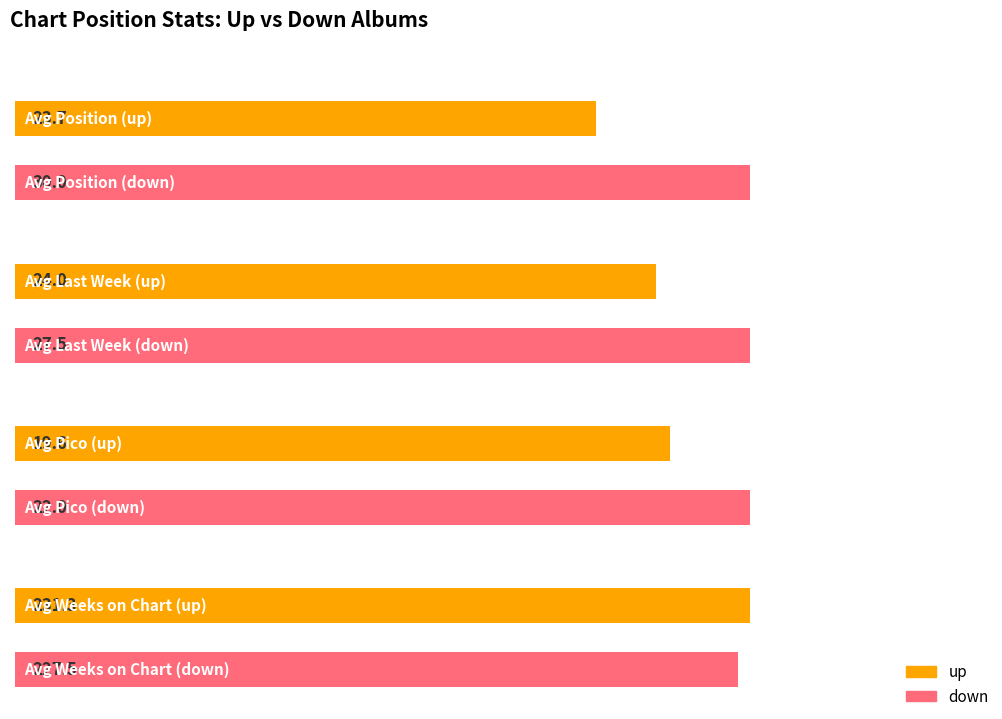

How many values in the down series are below 28?

2